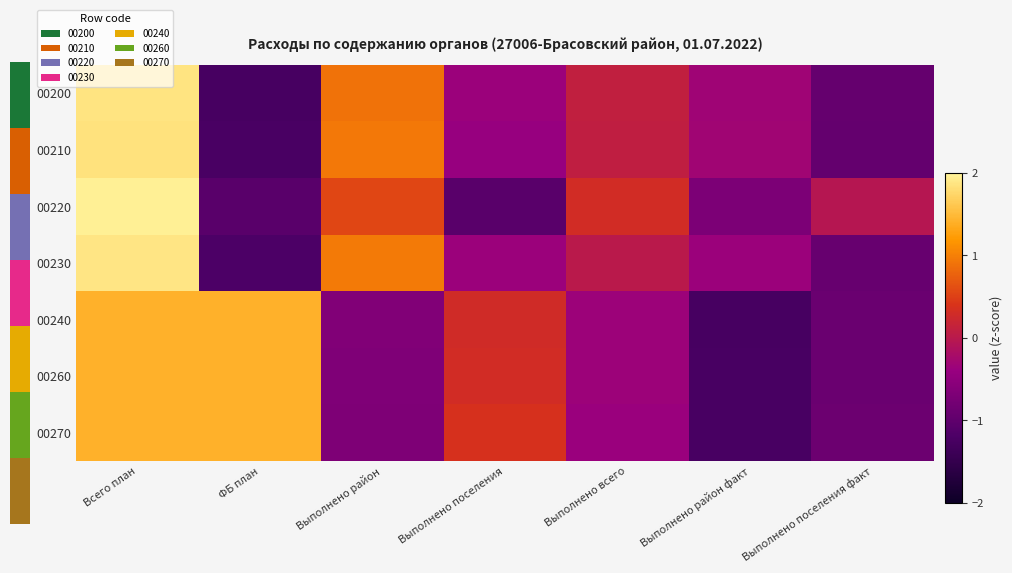

At which category does the chart reach its minimum across all series?

ФБ план